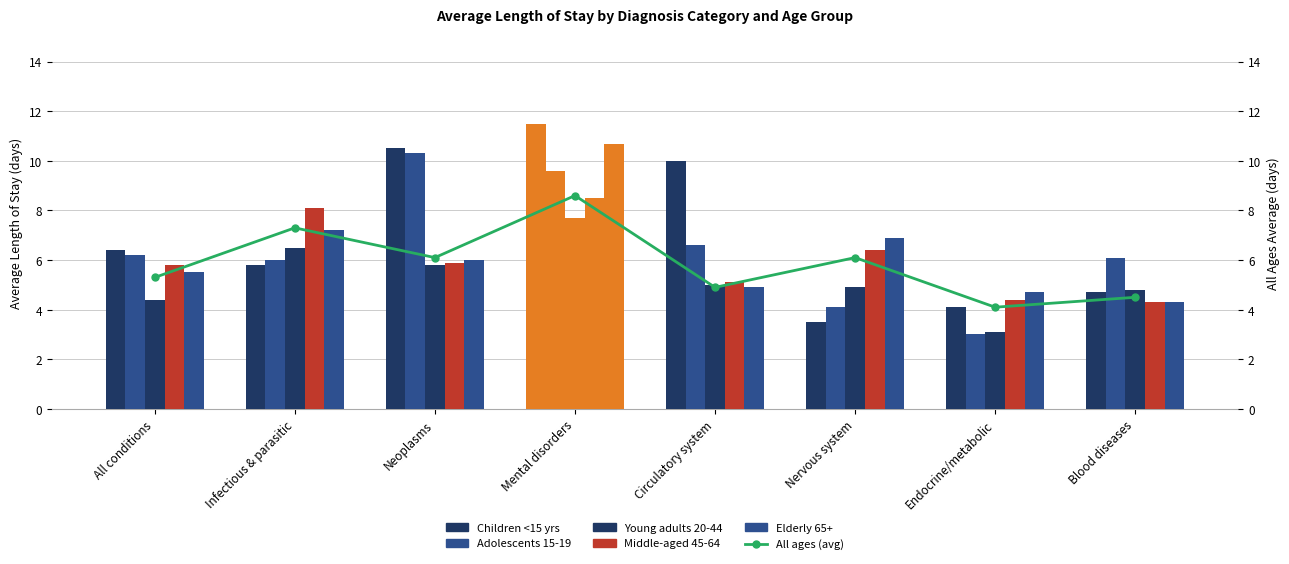

Which series has the largest range (max minus min)?

Children <15 yrs